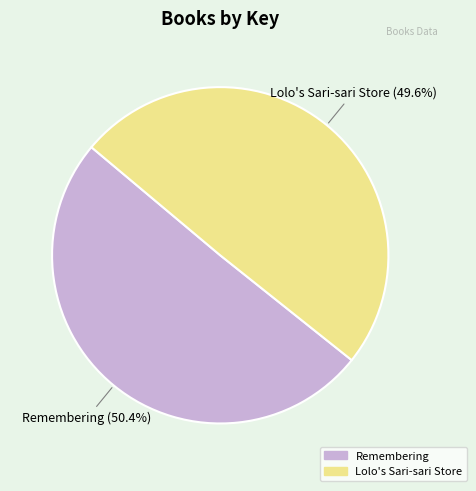

Does Remembering represent more than half of the total?

Yes